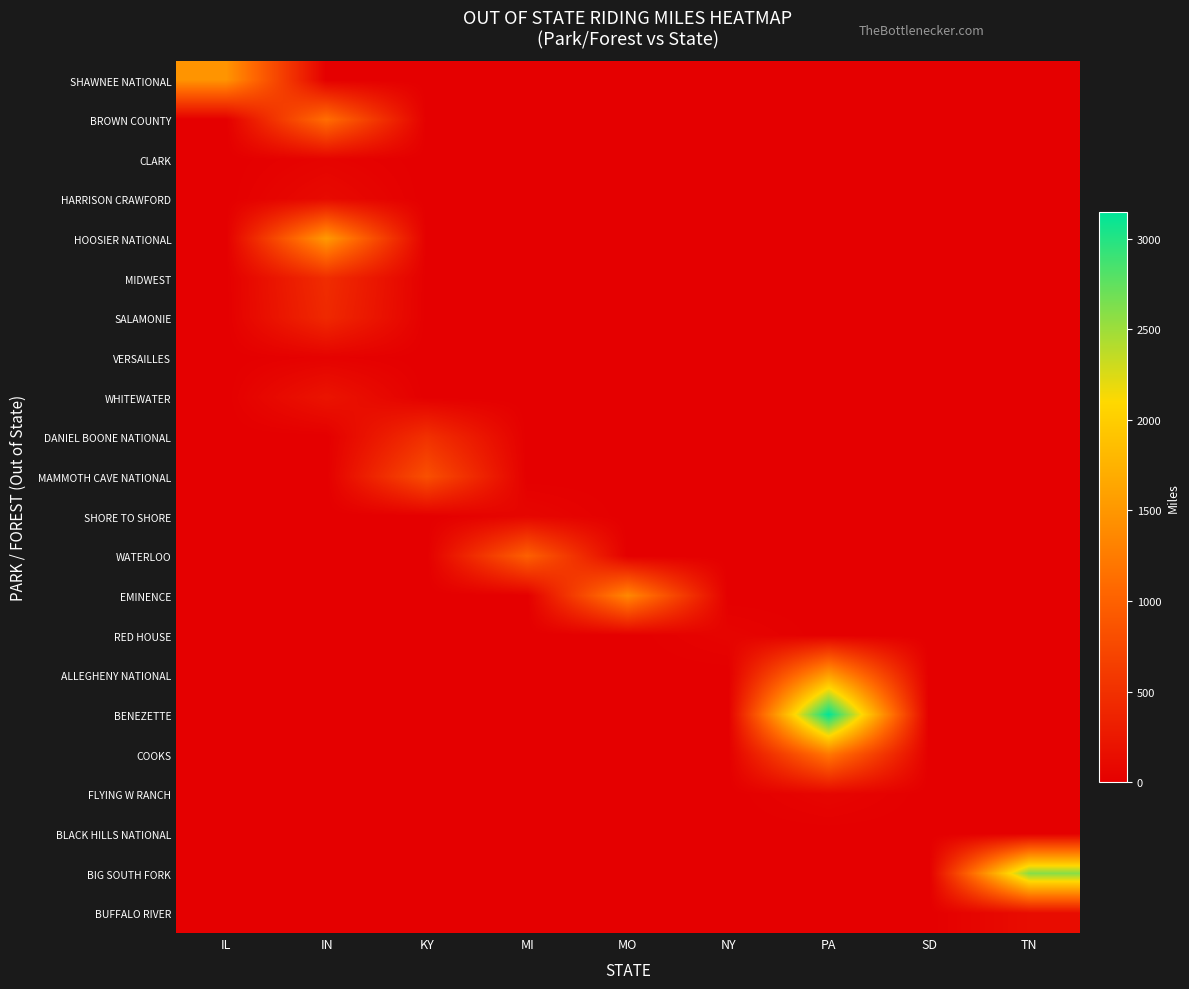

Count the number of categories in the chart.

9